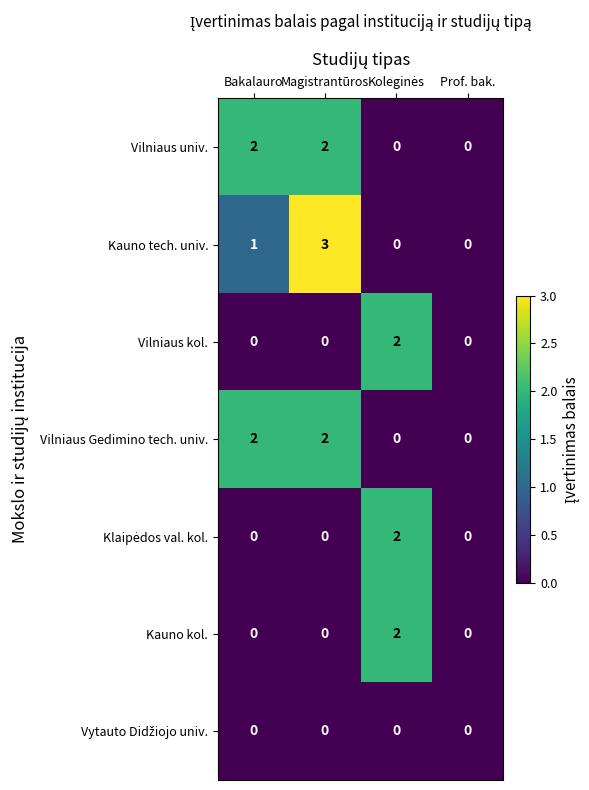

How many Vilniaus kol. values are between 0 and 2?

4